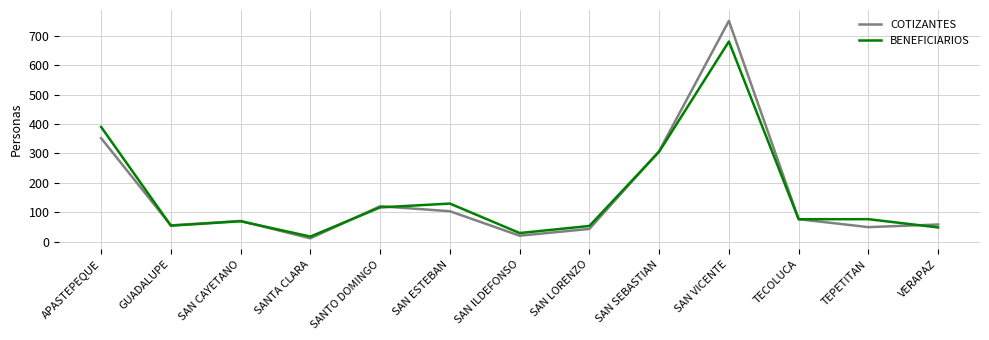

What is the difference between the maximum and minimum values in the BENEFICIARIOS series?

662